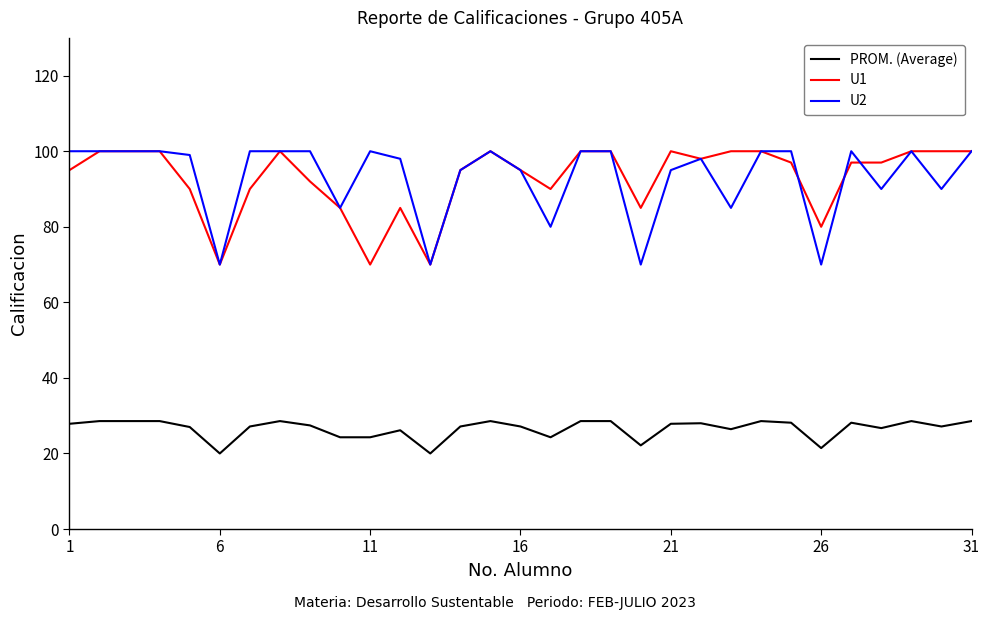

What is the minimum value shown in the chart?

20.0